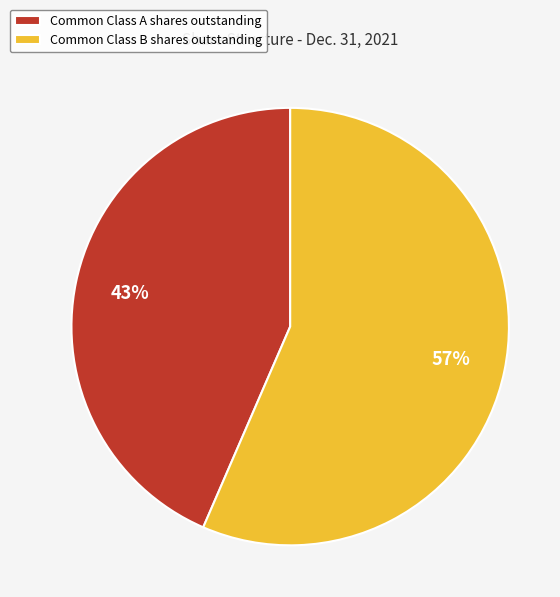

Between Common Class A shares outstanding and Common Class B shares outstanding, which is larger?

Common Class B shares outstanding